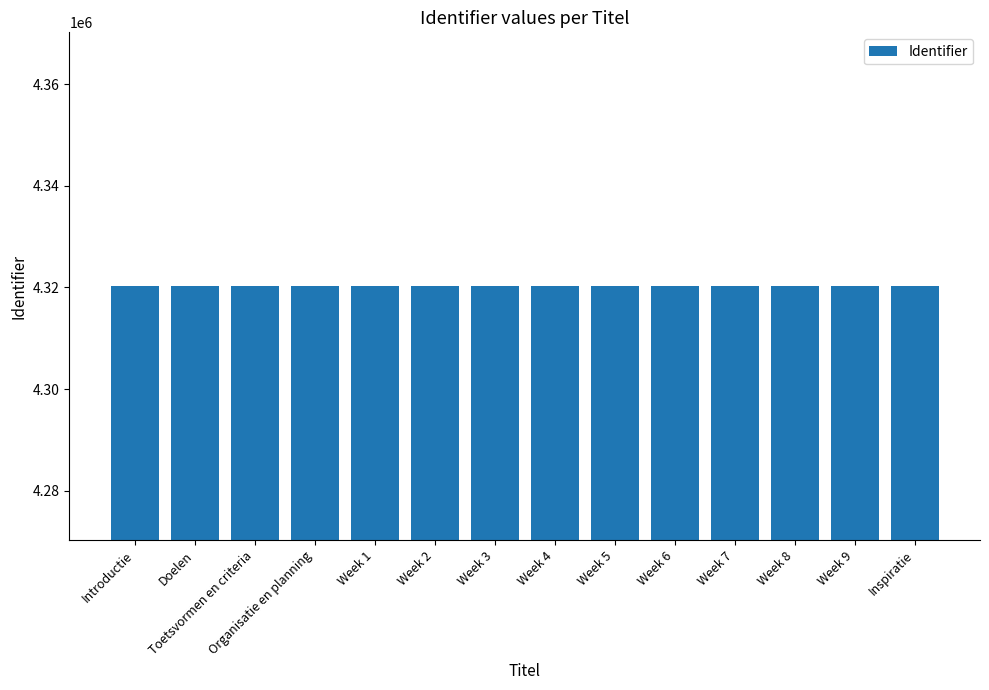

Is it true that the value at Week 8 is 7043057?

False